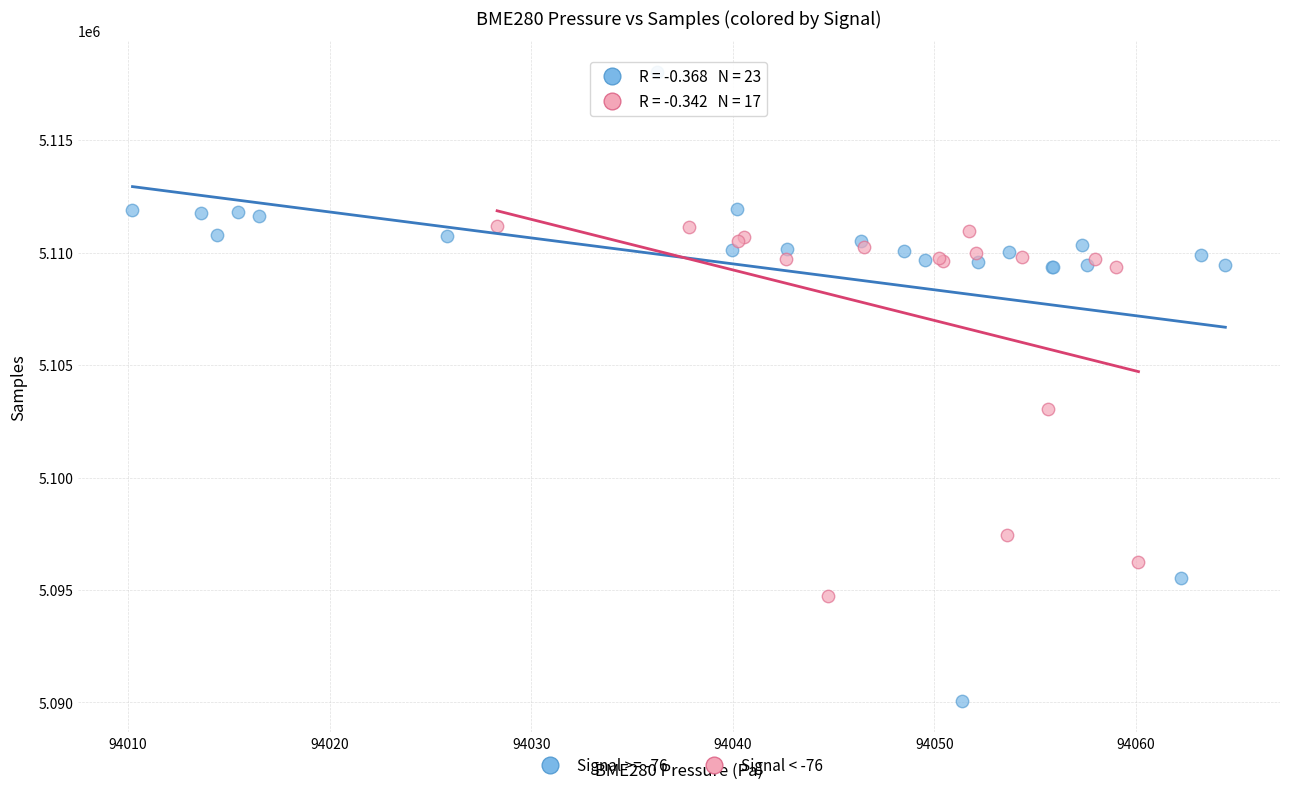

Which series contains the highest Y value?

Signal >= -76